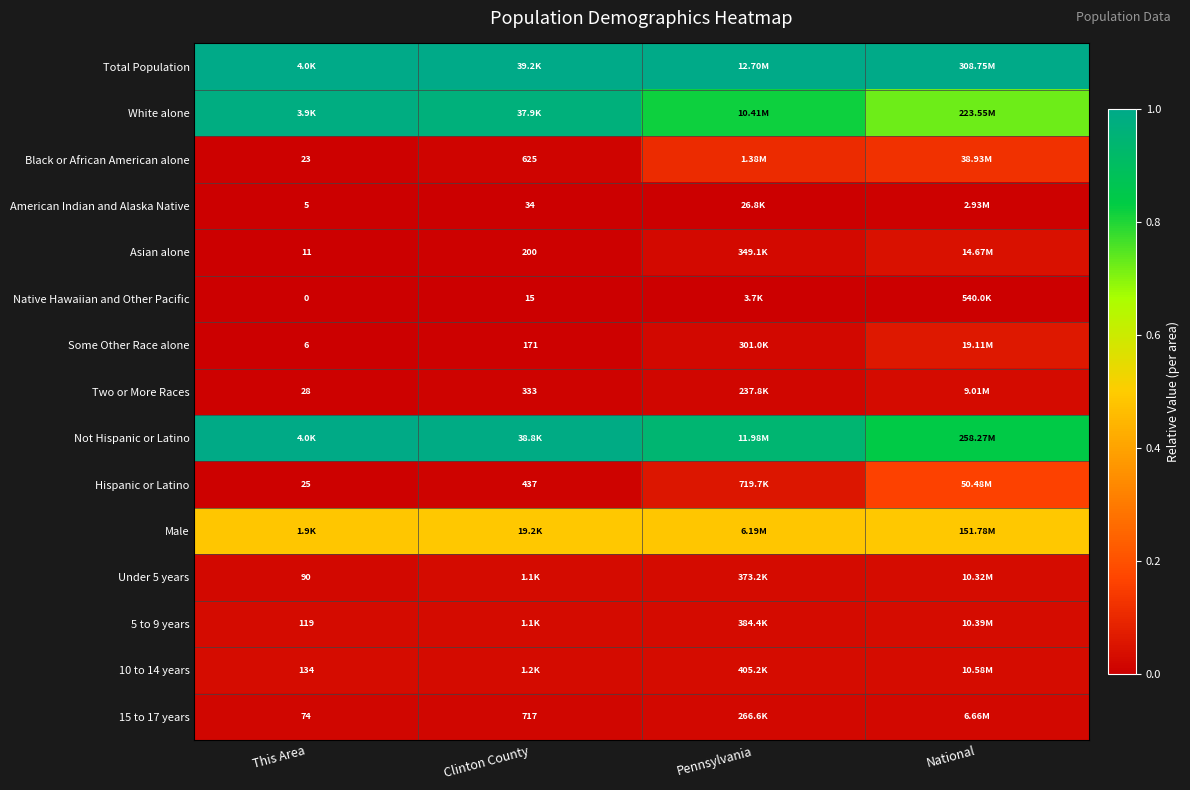

Which has a higher value, National or Pennsylvania?

National